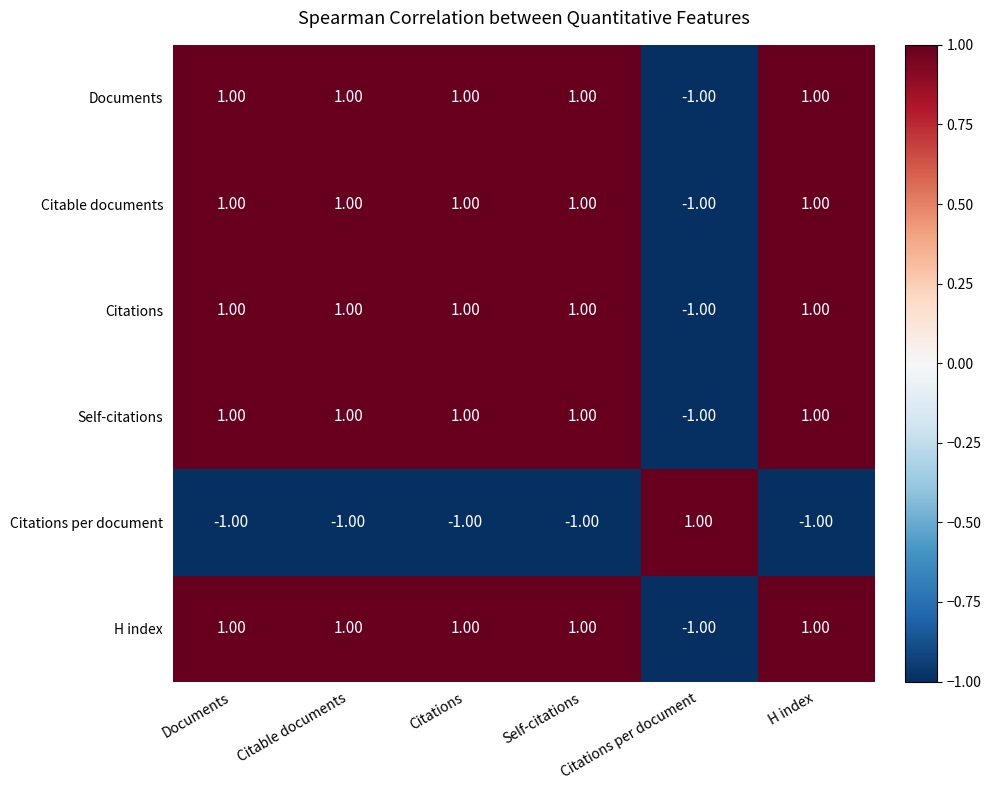

What is the sum of all Citable documents values?

4